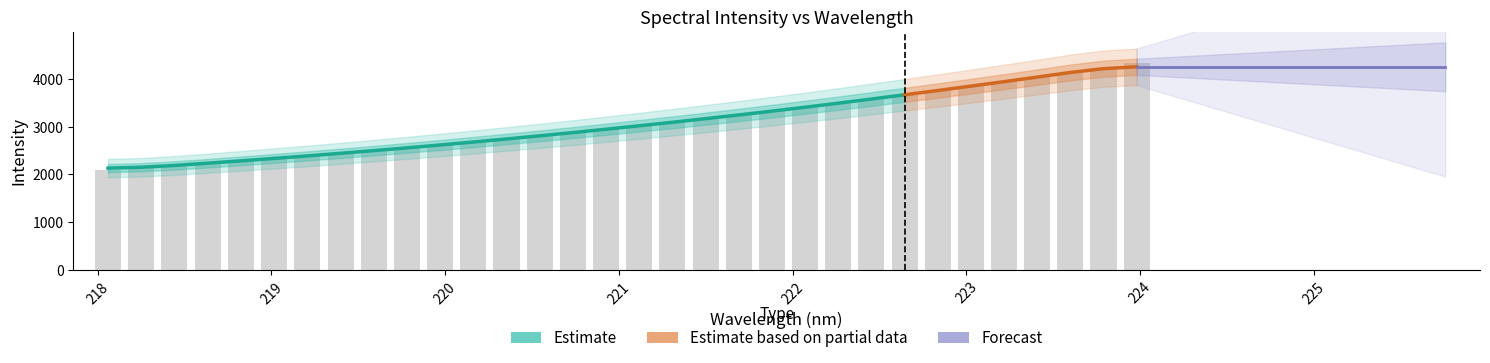

What is the label of the 12th bar from the left?

220.1623